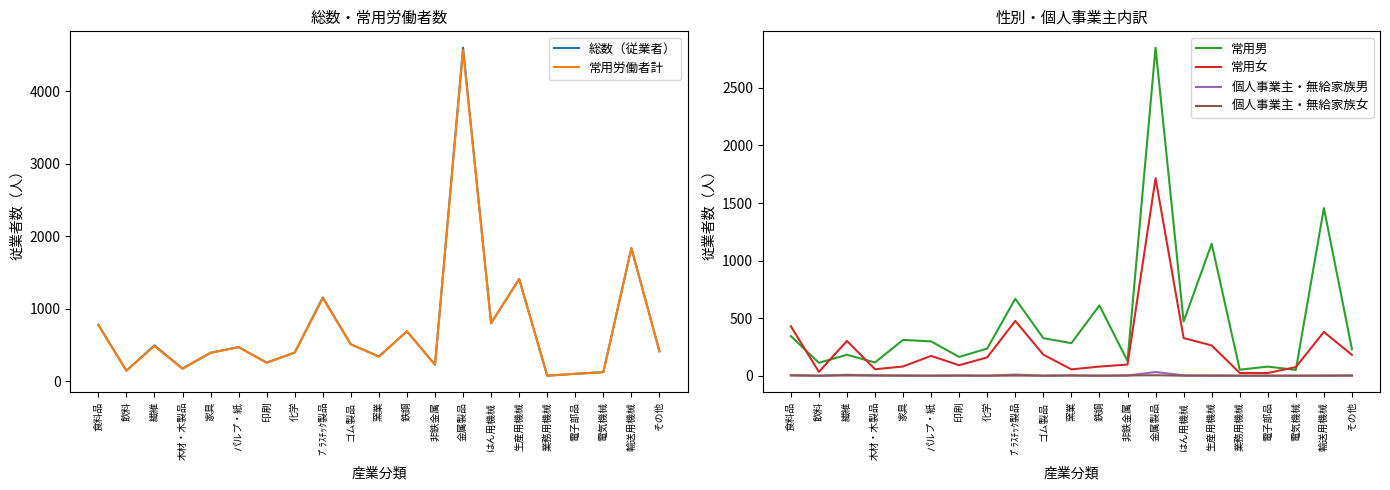

The 常用男 series shows 915 at 鉄鋼. True or false?

False